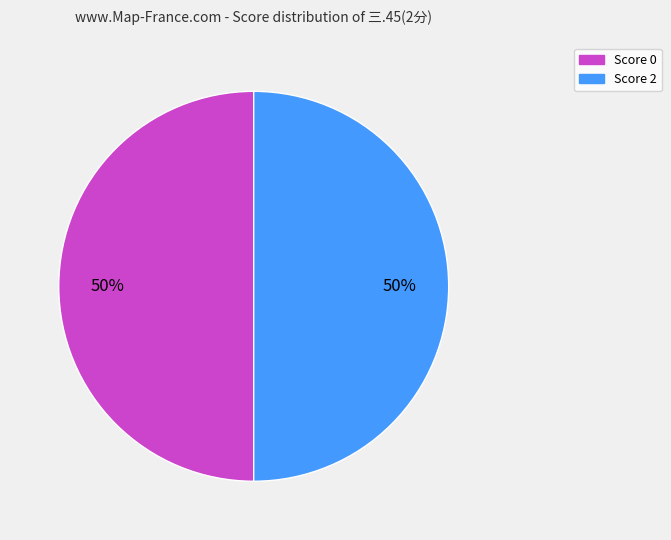

How many segments does this pie chart have?

2